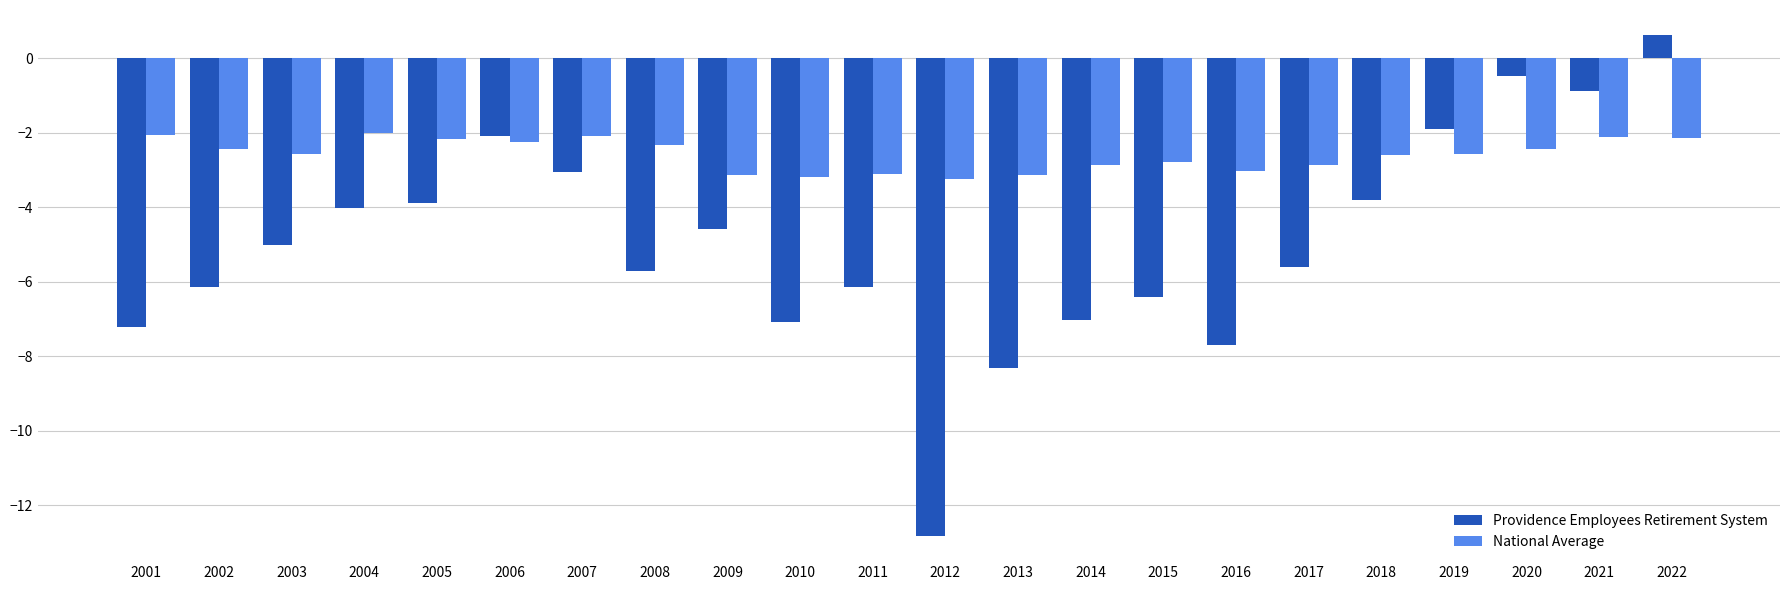

Is it true that Providence Employees Retirement System equals 0.6 at 2022?

True